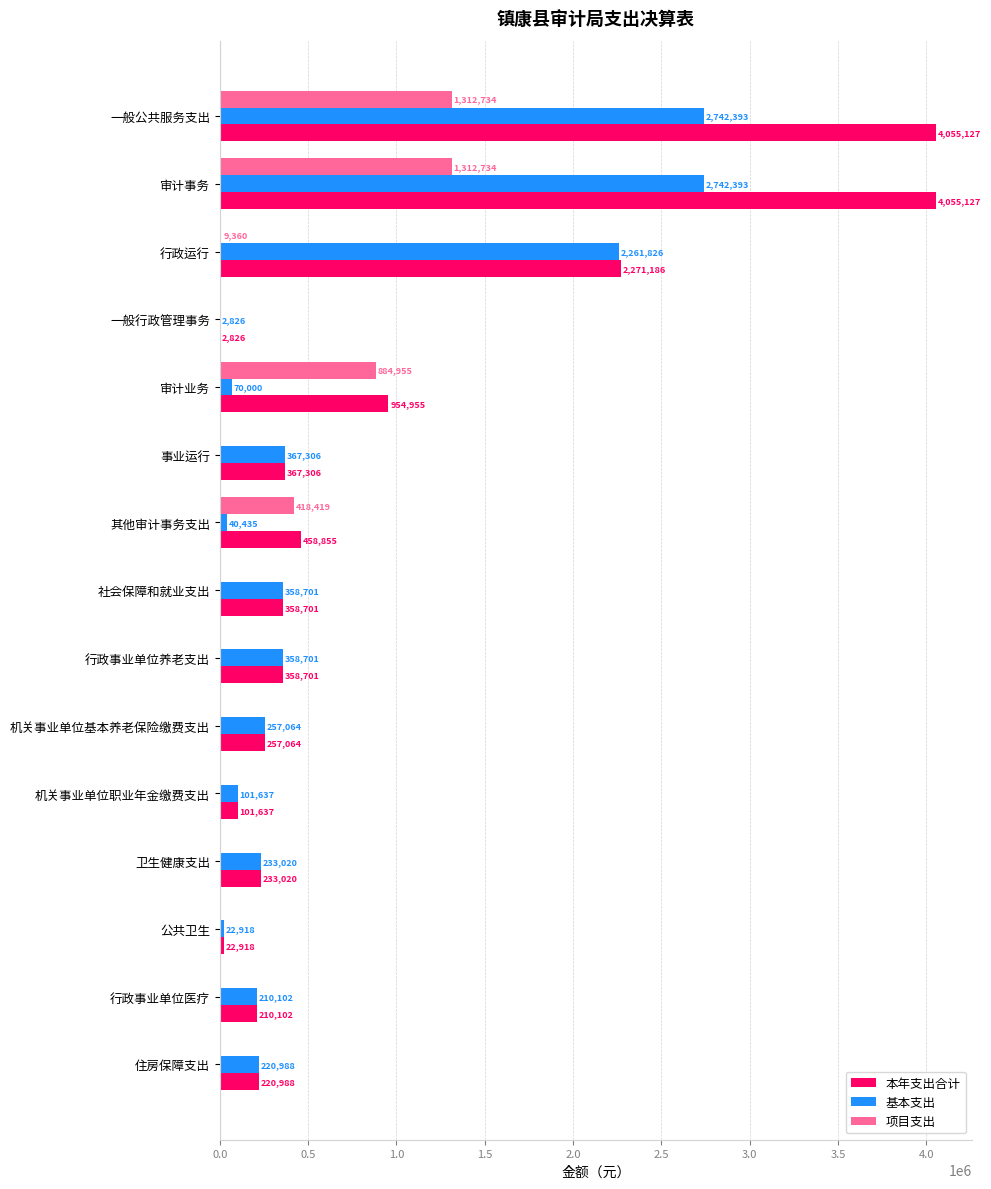

Is the value of 项目支出 at 住房保障支出 greater than the value of 基本支出 at 卫生健康支出?

No